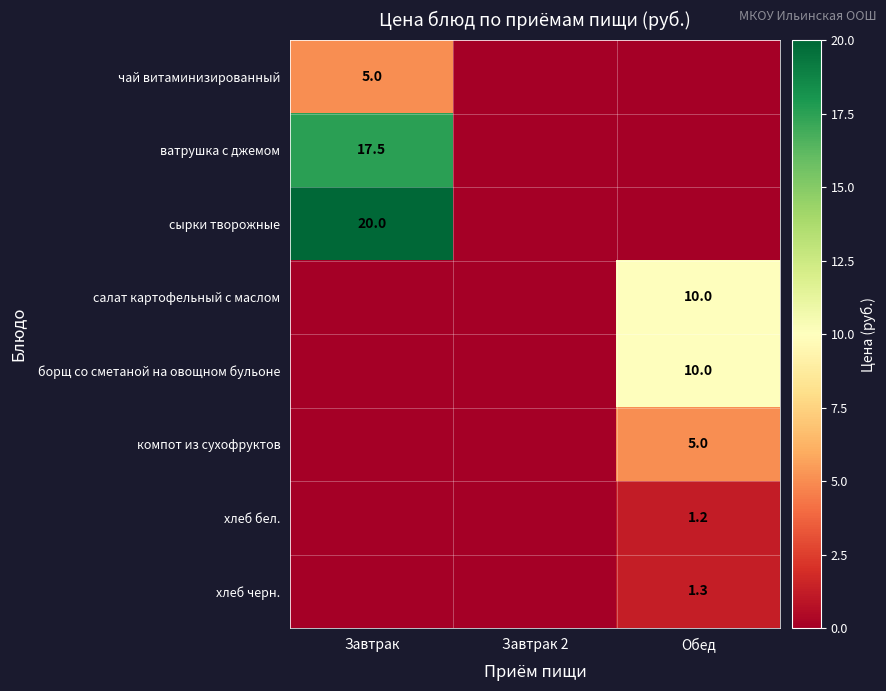

At which category is the sum across all series the highest?

Завтрак